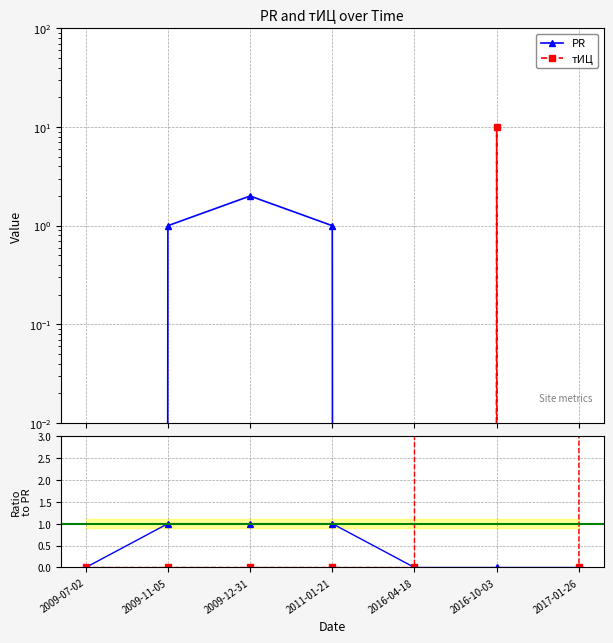

What is the total value across all series at 2009-12-31?

1.0